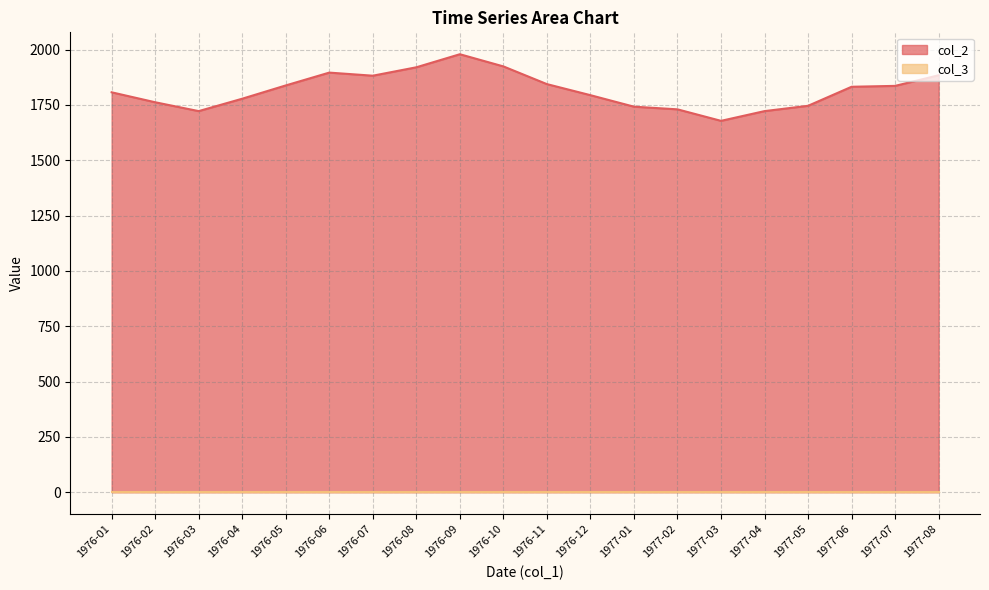

Approximately how many times larger is the value at 1976-12 compared to 1976-08?

0.9